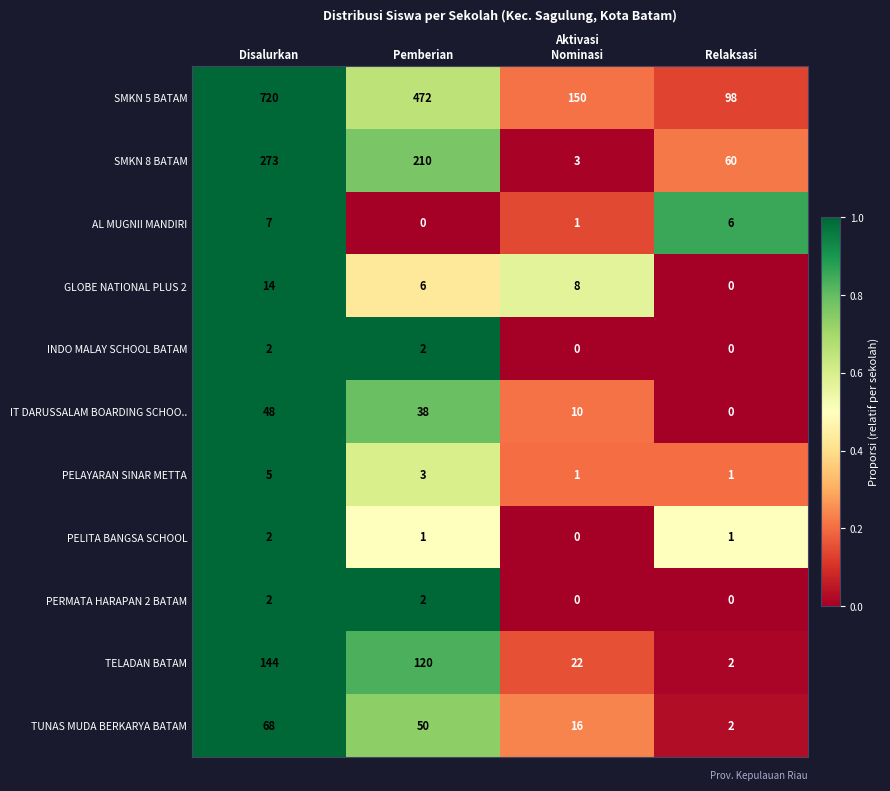

At how many categories does at least one series exceed 0?

4